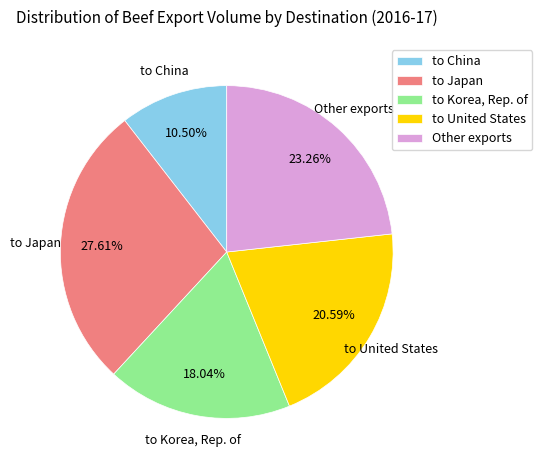

Is to Korea, Rep. of the majority of the pie?

No